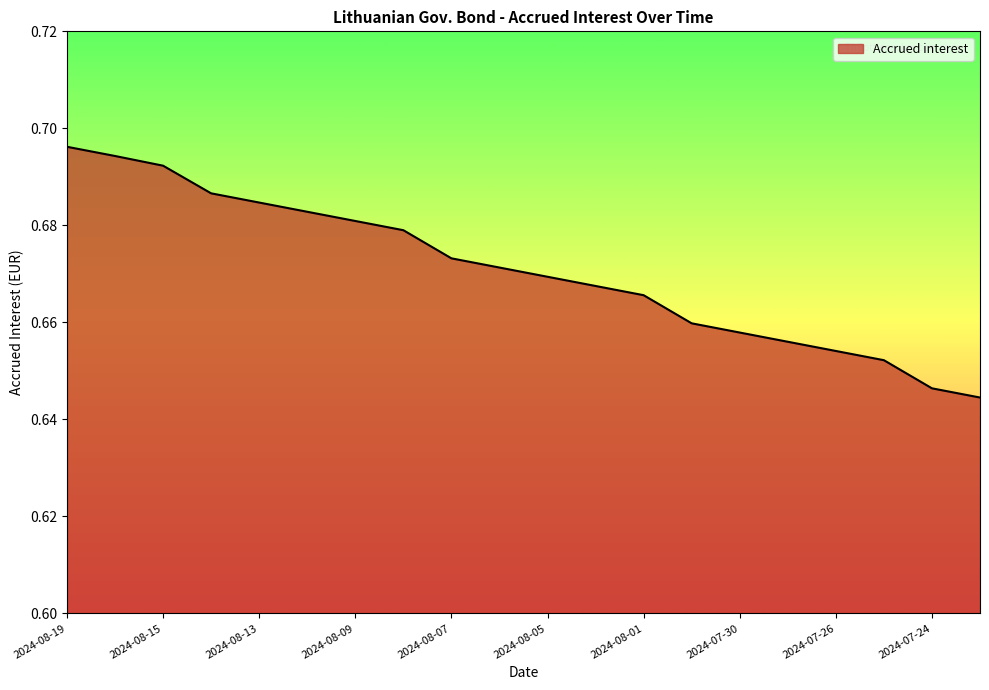

Which label corresponds to the smallest value in the chart?

2024-07-23